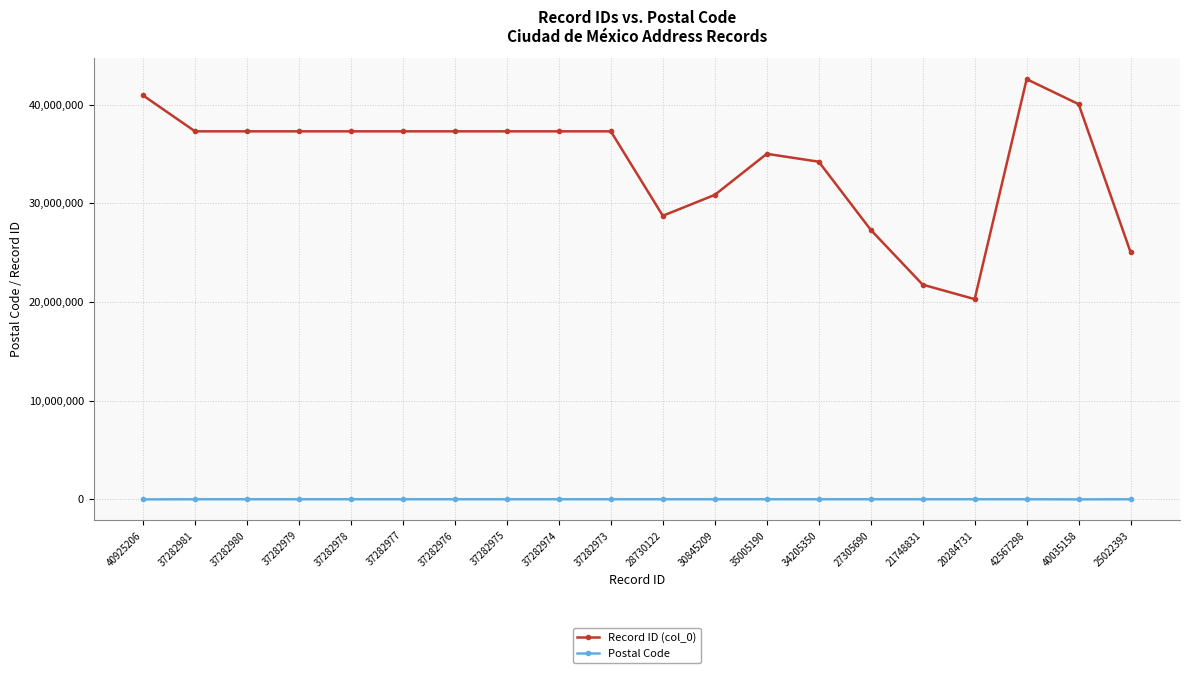

Which category has the highest value in the Record ID (col_0) series?

42567298